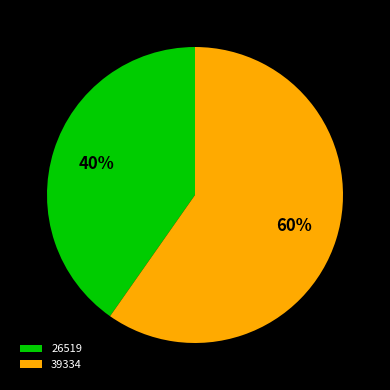

What is the ratio of the value at 39334 to the value at 26519?

1.5